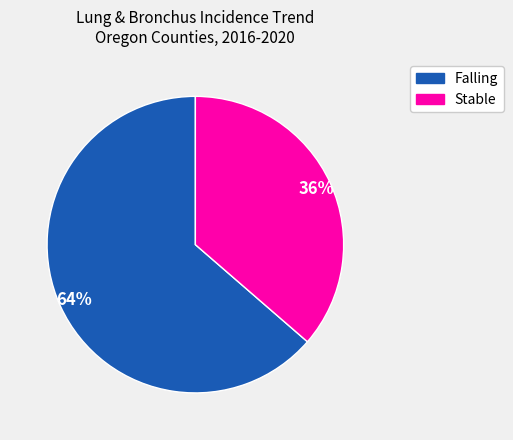

To the nearest percent, what is the average slice percentage?

50%